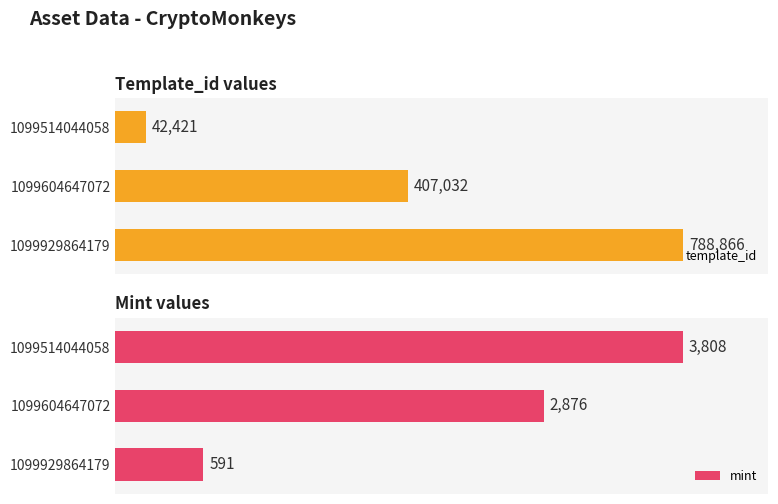

Does the chart contain any negative values?

No